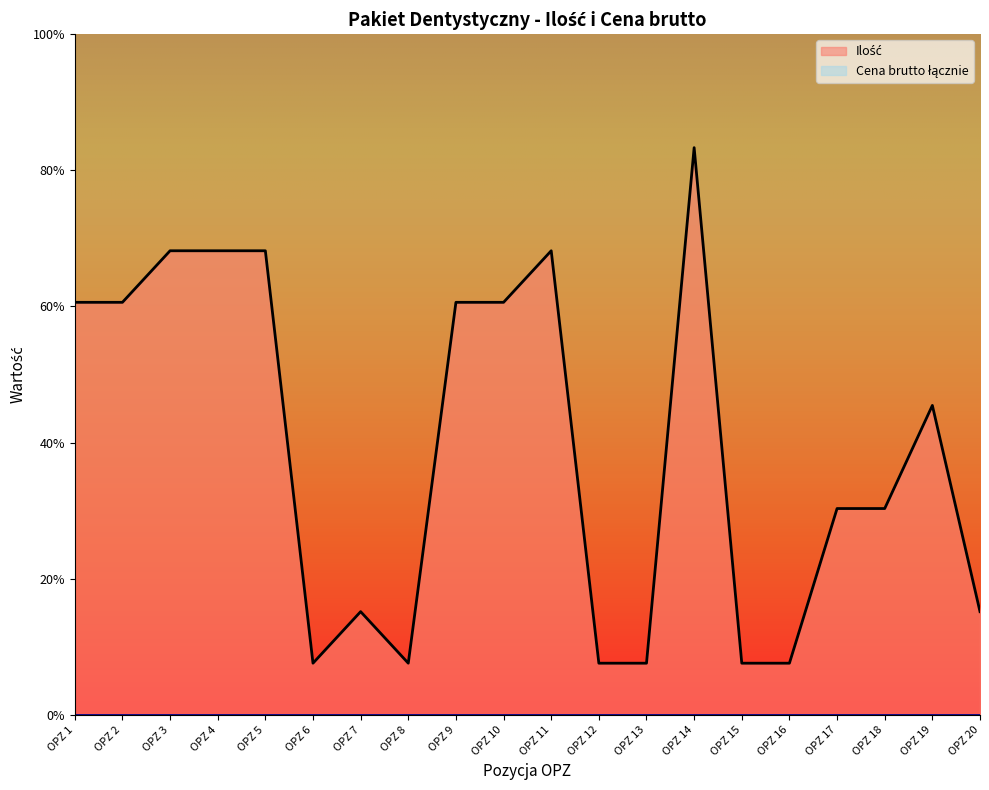

True or false: the data shows 9 at OPZ 5.

True